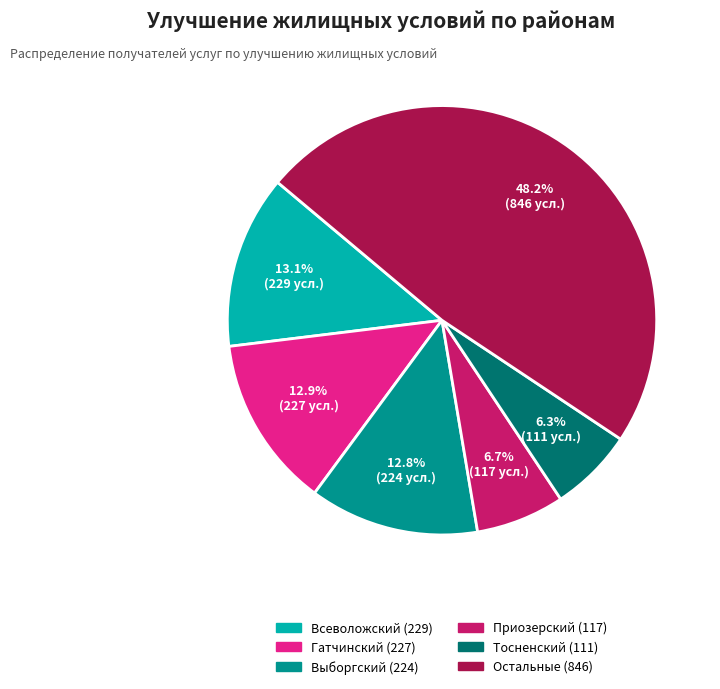

Is there a majority slice in this chart?

No